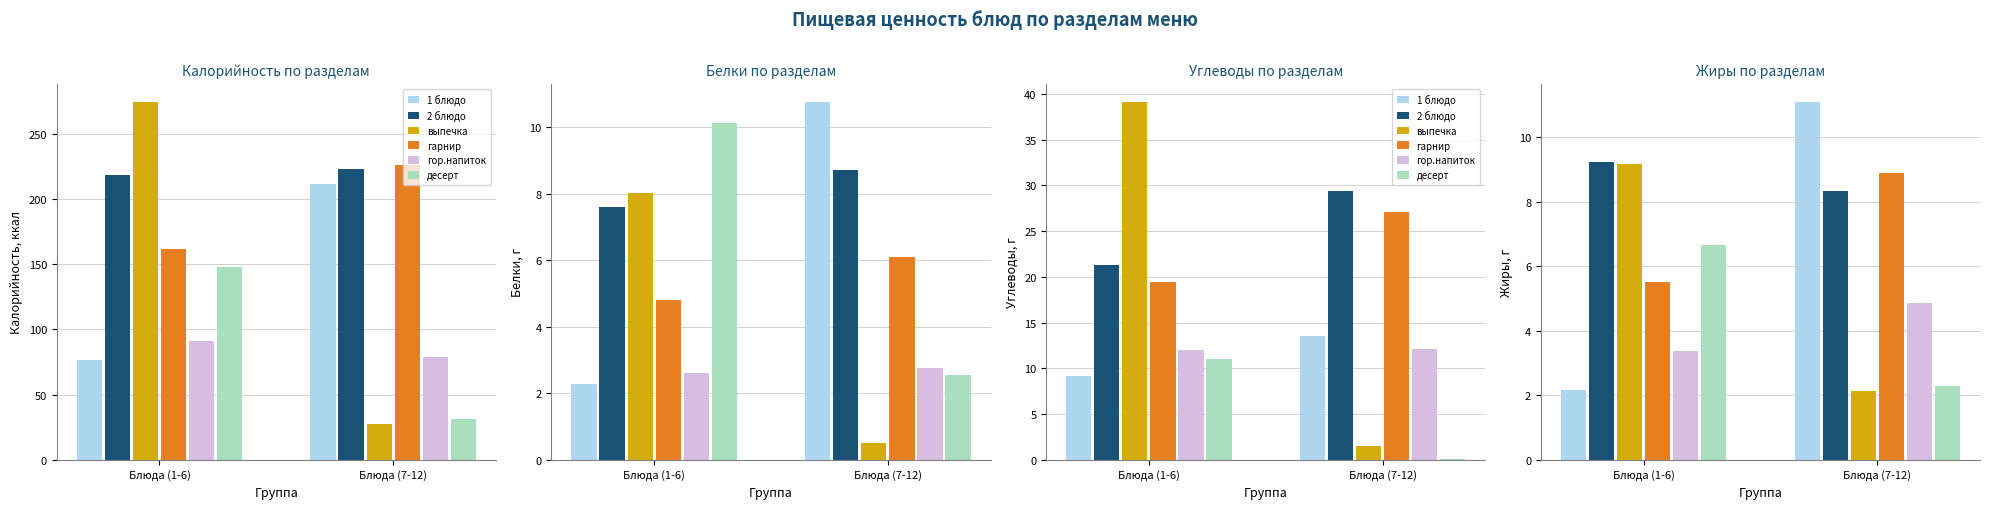

How many values in the 1 блюдо series are below 11?

1